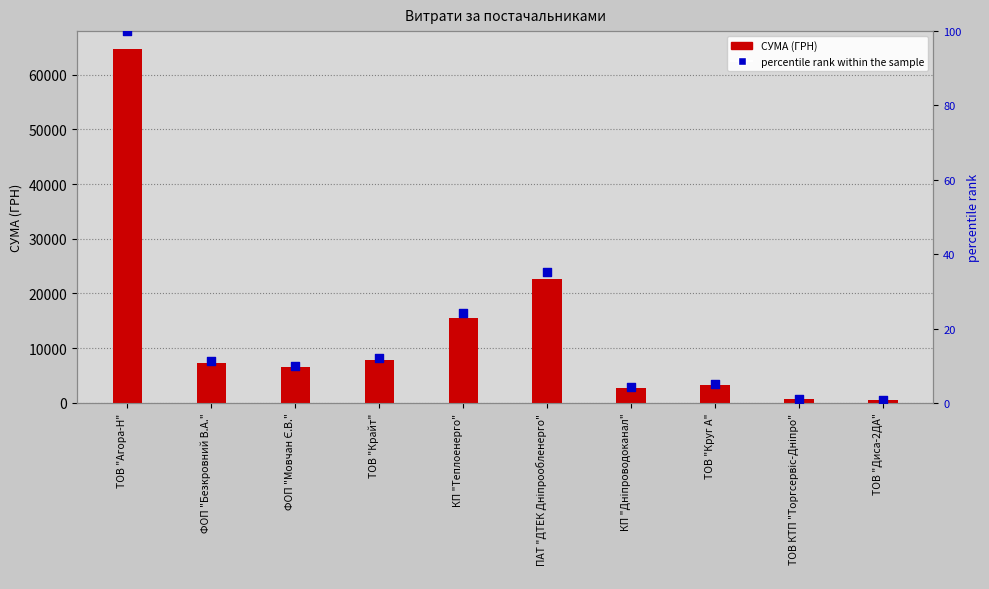

Which series contains the highest Y value?

СУМА (ГРН)